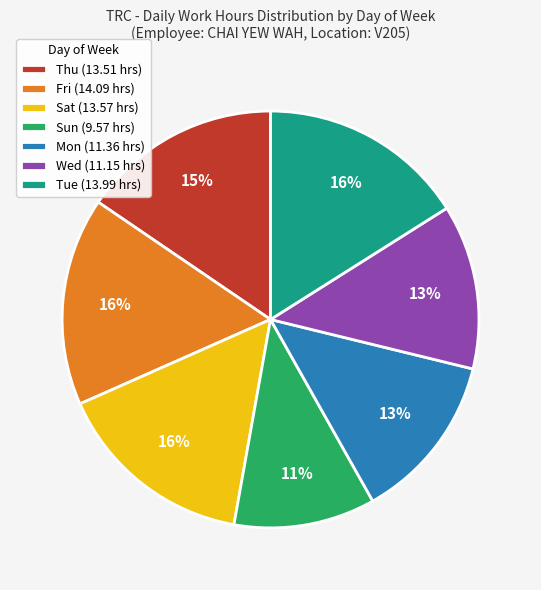

To the nearest percent, what is the difference between the largest and smallest slice percentages?

5%